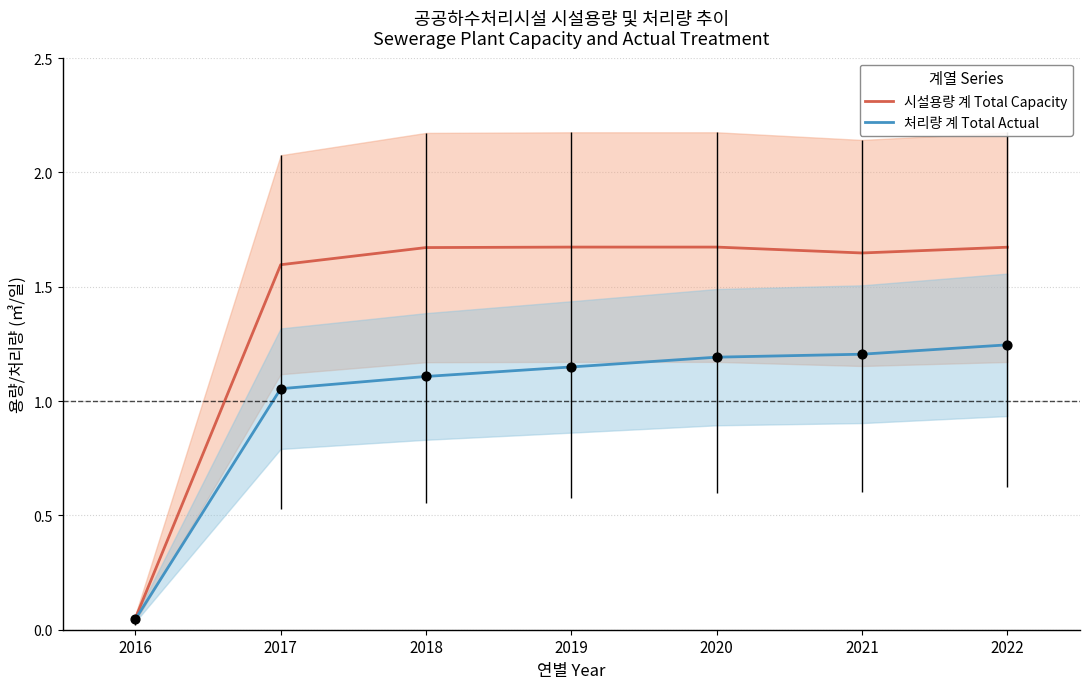

At how many categories does at least one series exceed 1?

6